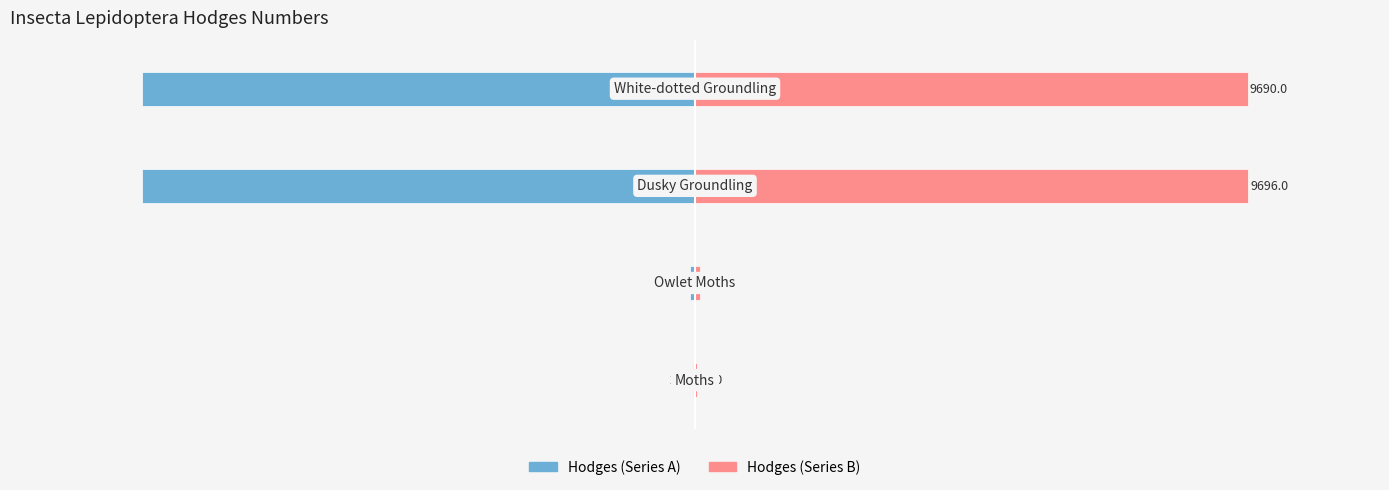

What are all the series names shown in the legend?

Hodges (Series A), Hodges (Series B)